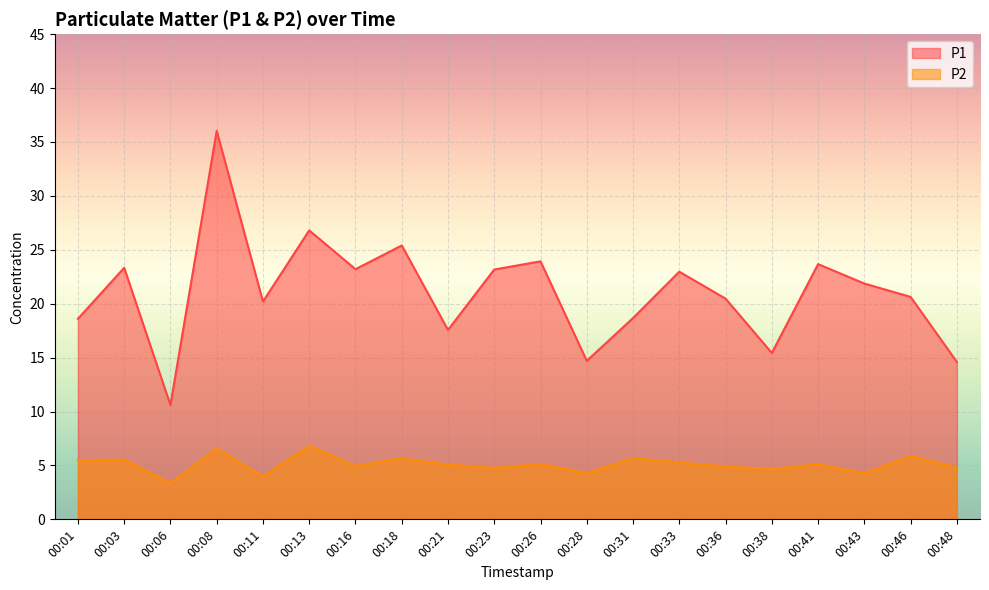

Between 00:33 and 00:06, which is larger?

00:33